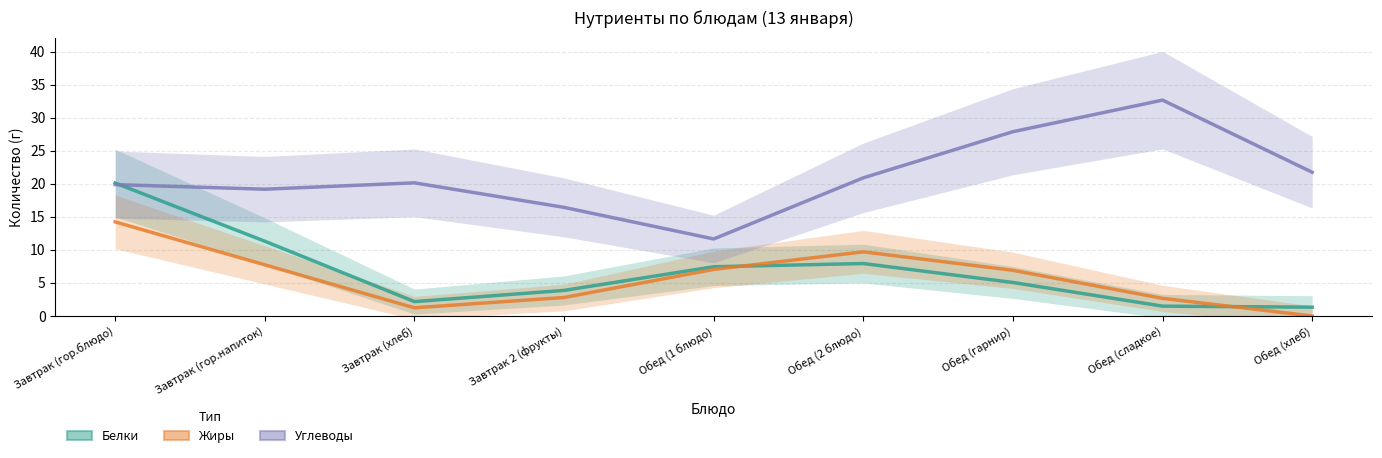

Is the value of Углеводы at Обед (сладкое) greater than the value of Белки at Завтрак (гор.блюдо)?

Yes